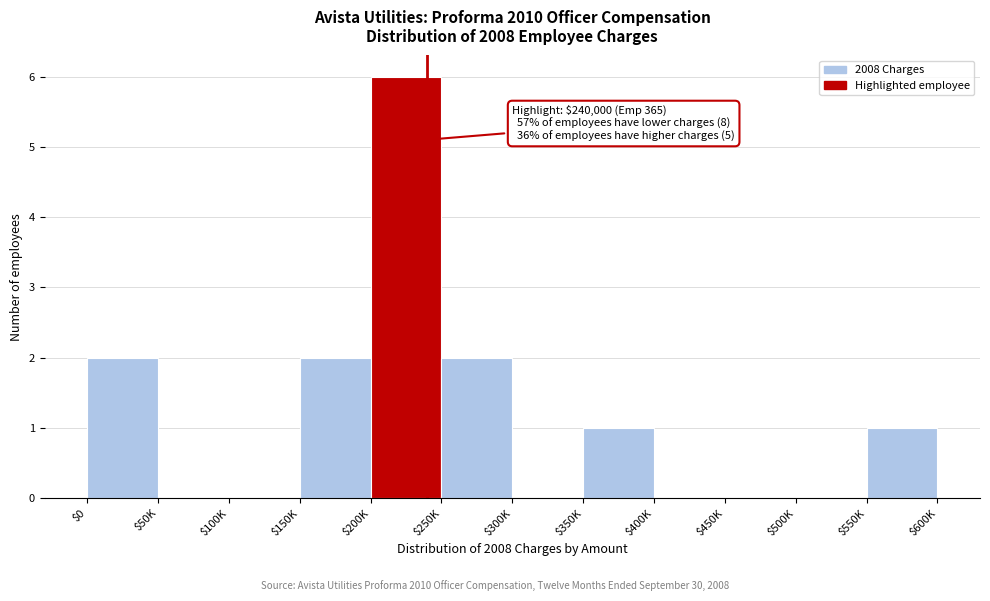

At which category does the chart reach its peak across all series?

$200K